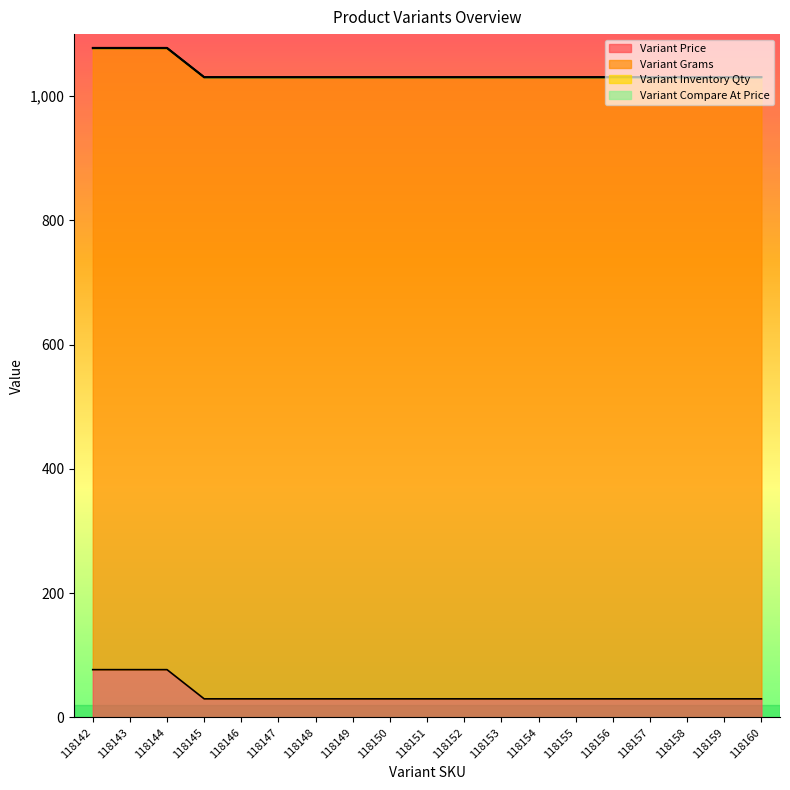

What are all the series names shown in the legend?

Variant Price, Variant Grams, Variant Inventory Qty, Variant Compare At Price